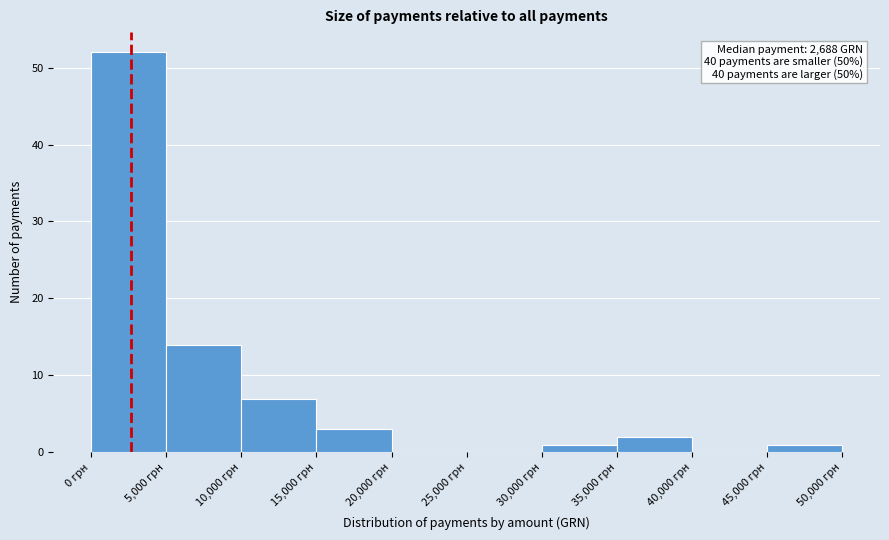

Which range on the x-axis has the tallest bar?

0 to 5000